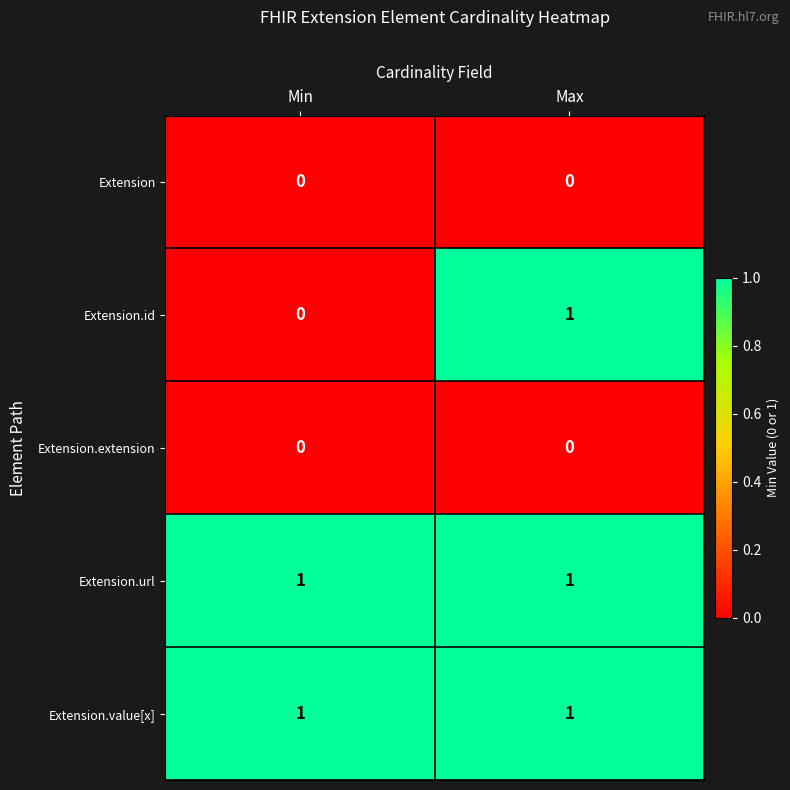

What is the total value across all series at Max?

3